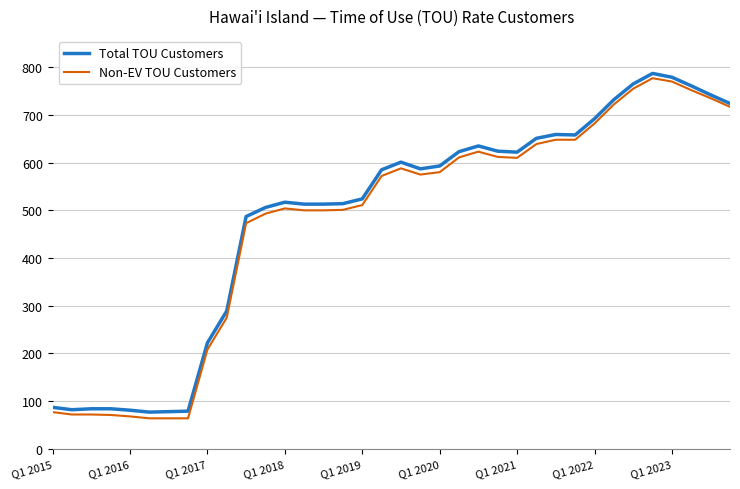

What is the minimum value shown in the chart?

64